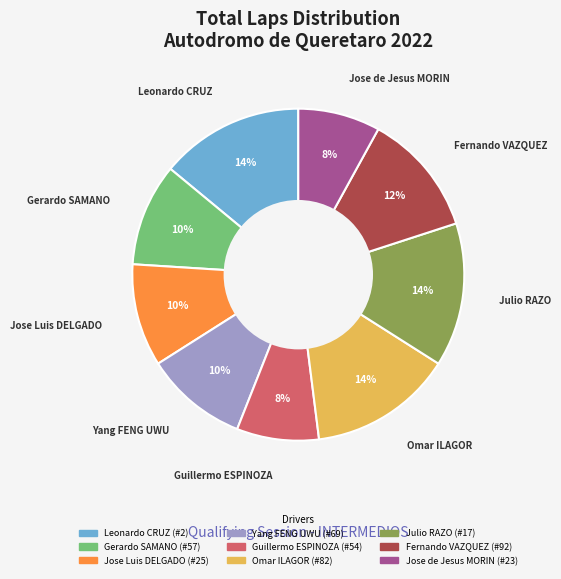

To the nearest percent, what portion does Guillermo ESPINOZA (#54) represent?

8%